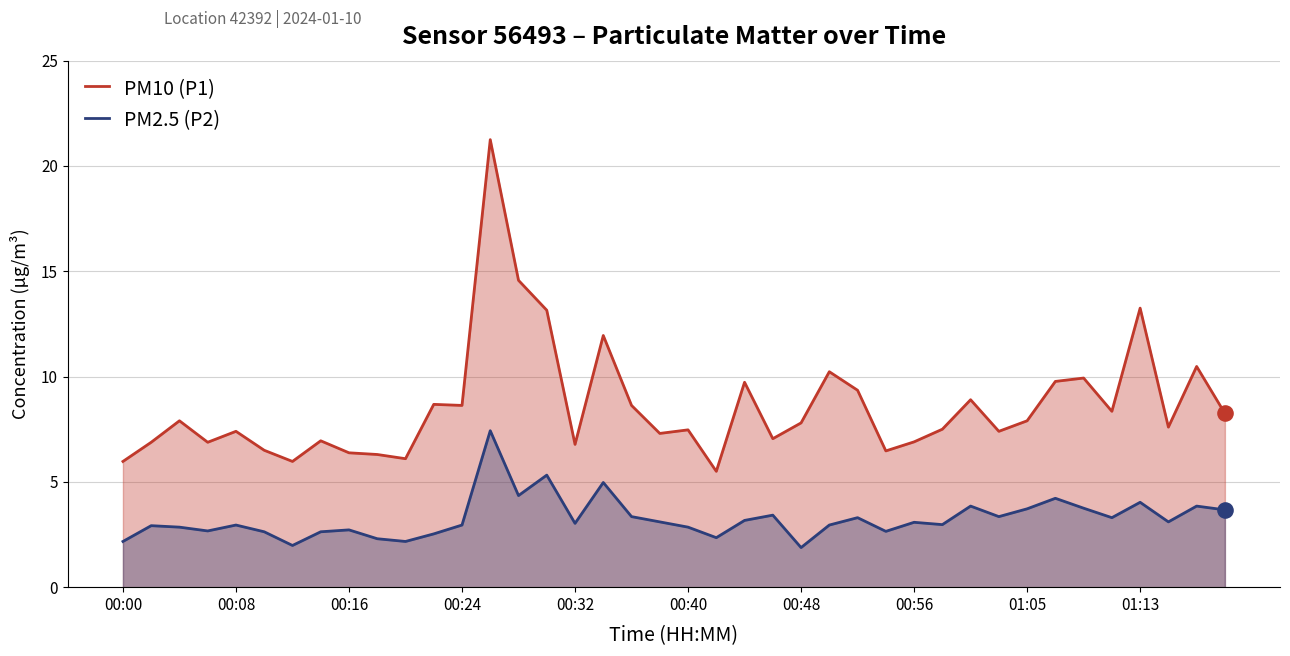

Which series contains the lowest Y value?

PM2.5 (P2)